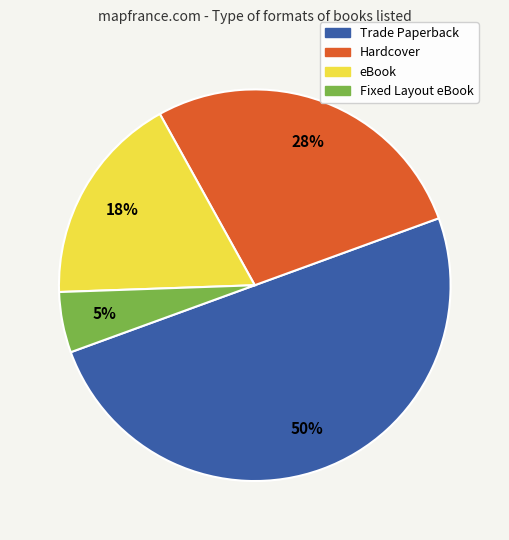

Do eBook and Trade Paperback together represent more than half of the pie?

Yes